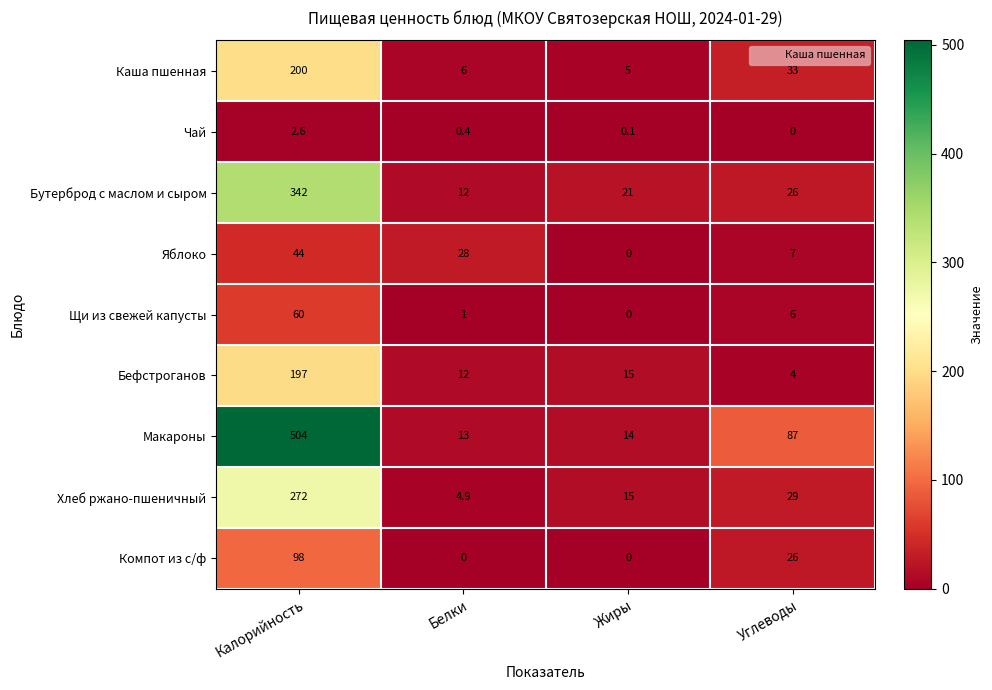

At Калорийность, list the series in order from largest to smallest.

Макароны, Бутерброд с маслом и сыром, Хлеб ржано-пшеничный, Каша пшенная, Бефстроганов, Компот из с/ф, Щи из свежей капусты, Яблоко, Чай